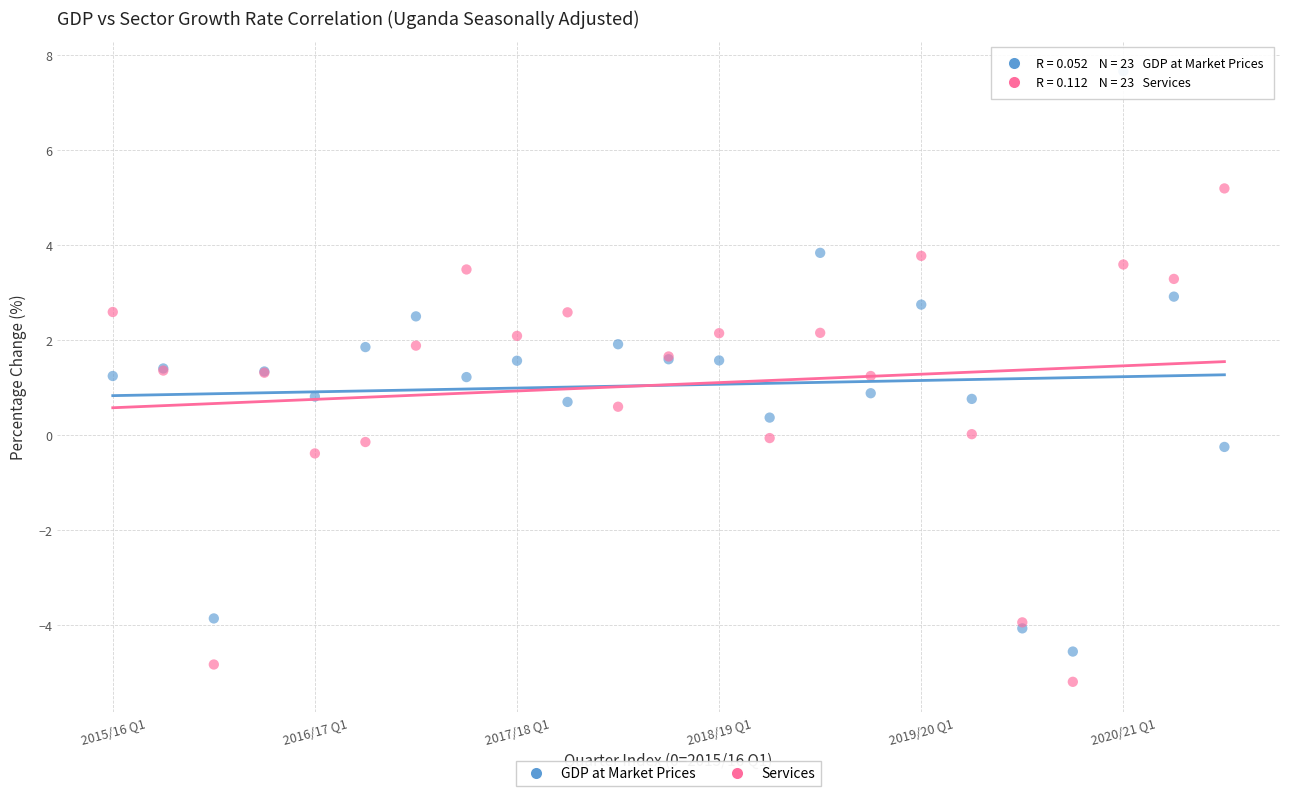

Which series contains the highest Y value?

GDP at Market Prices